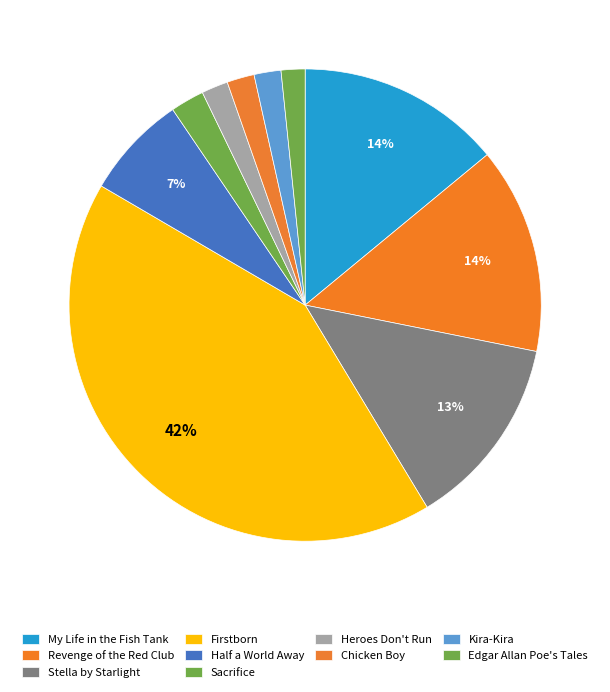

What is the ratio of the value at Firstborn to the value at Stella by Starlight?

3.2